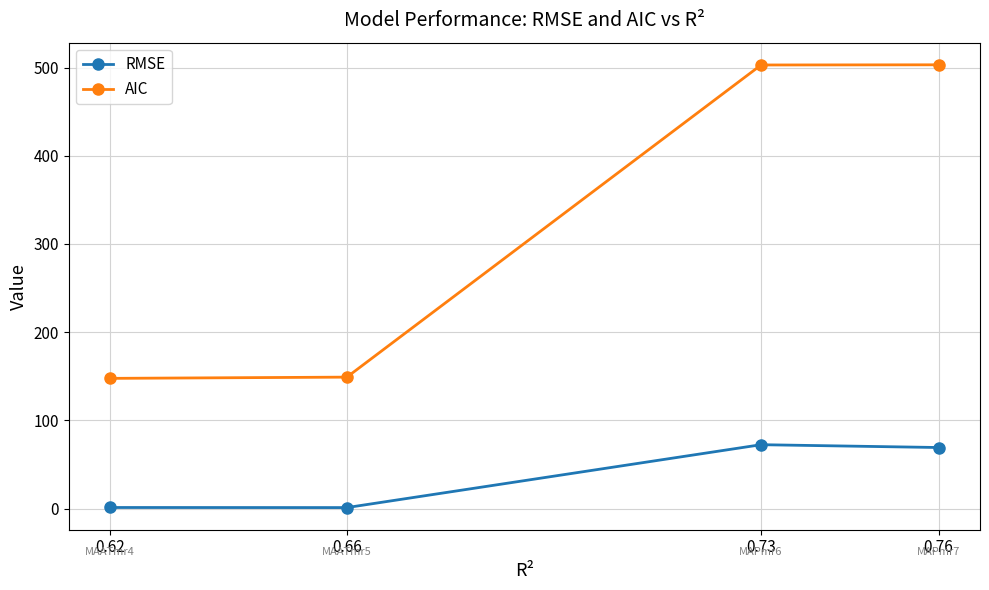

True or false: AIC and RMSE intersect in this chart.

False